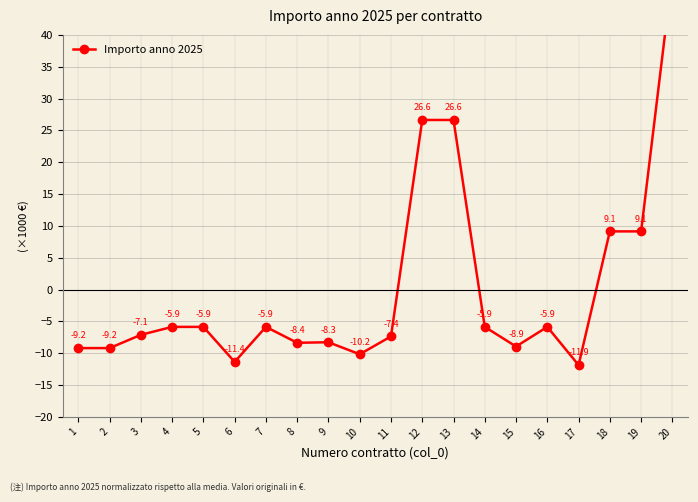

How many categories are shown in the chart?

20